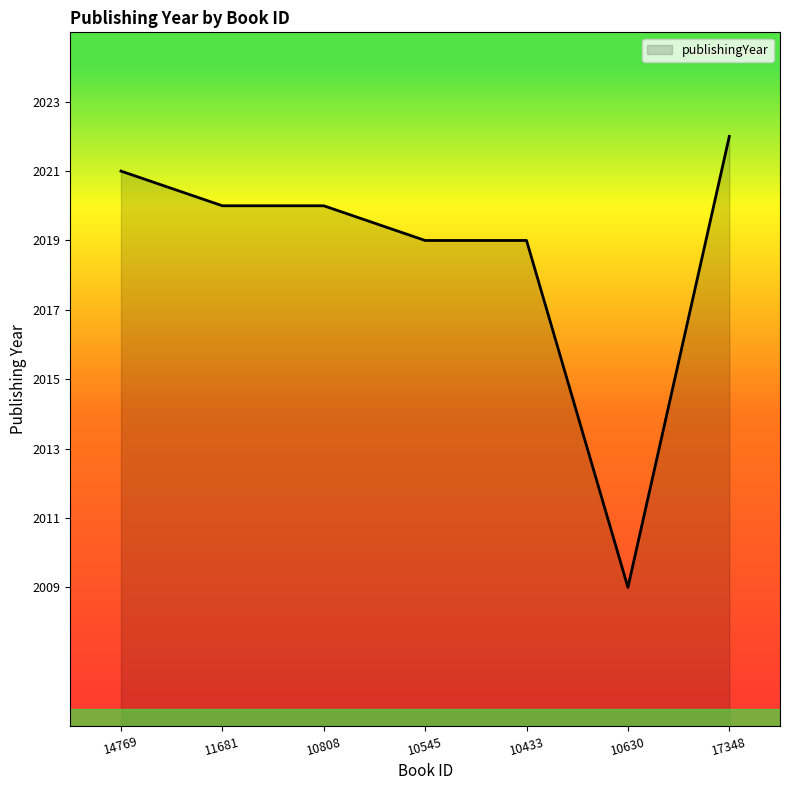

What is the difference between the values at 10630 and 11681?

11